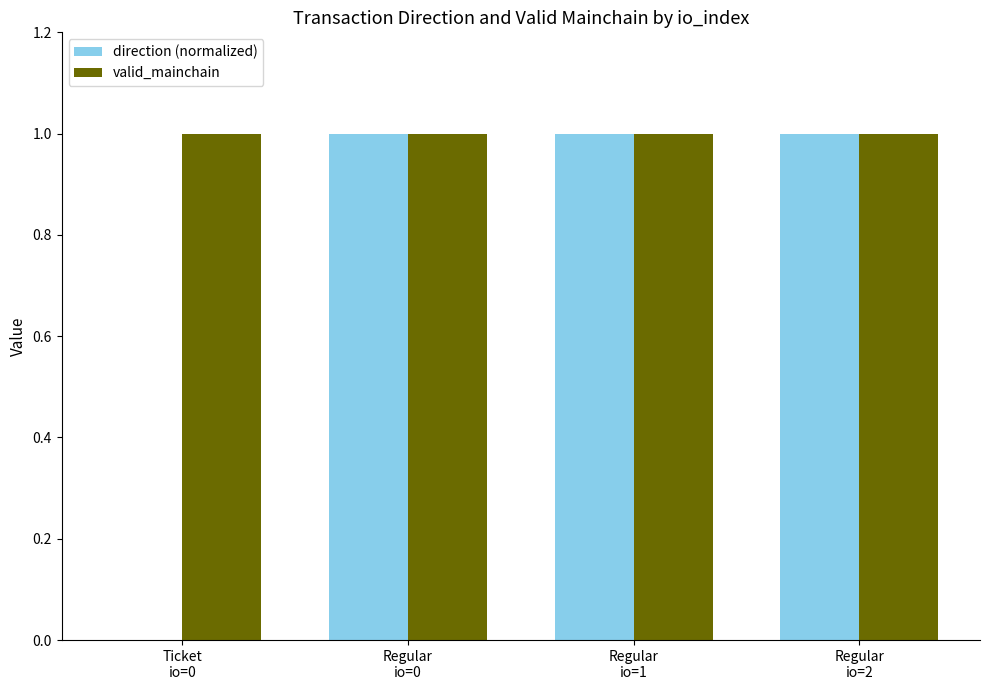

Reading right to left, what are all the values shown in this chart?

direction (normalized): Regular
io=2=1	Regular
io=1=1	Regular
io=0=1	Ticket
io=0=0
valid_mainchain: Regular
io=2=1	Regular
io=1=1	Regular
io=0=1	Ticket
io=0=1